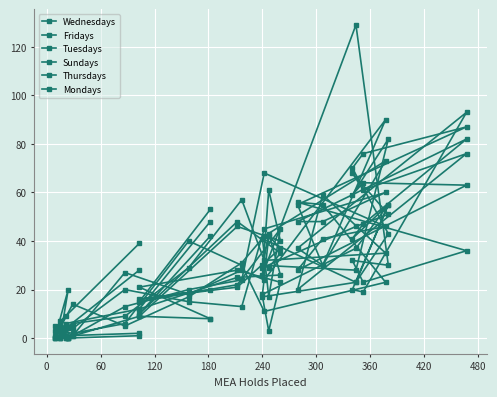

What is the sum of all Thursdays values?

764